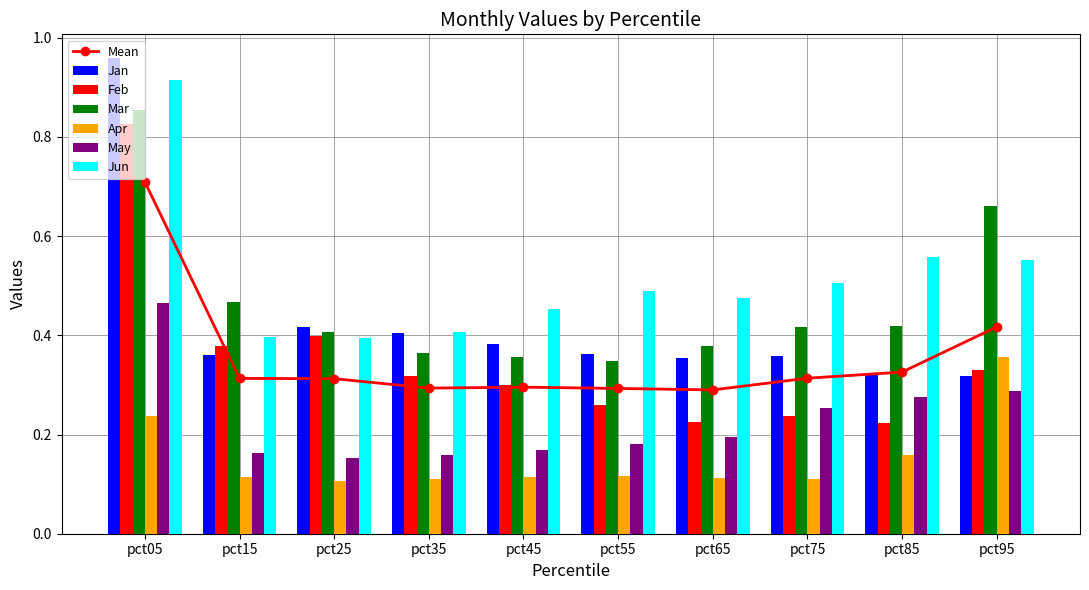

What is the minimum value for Feb?

0.2